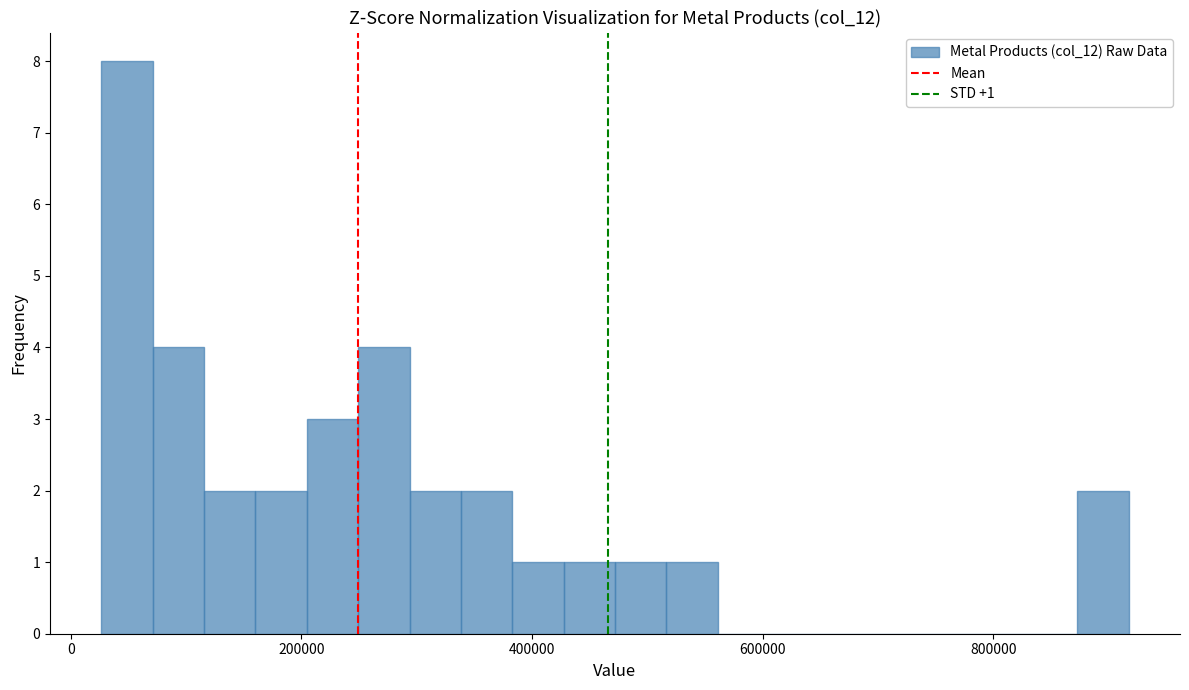

Around what value on the x-axis is the tallest bar? Give the approximate position of its centre, as read against the axis.

40000